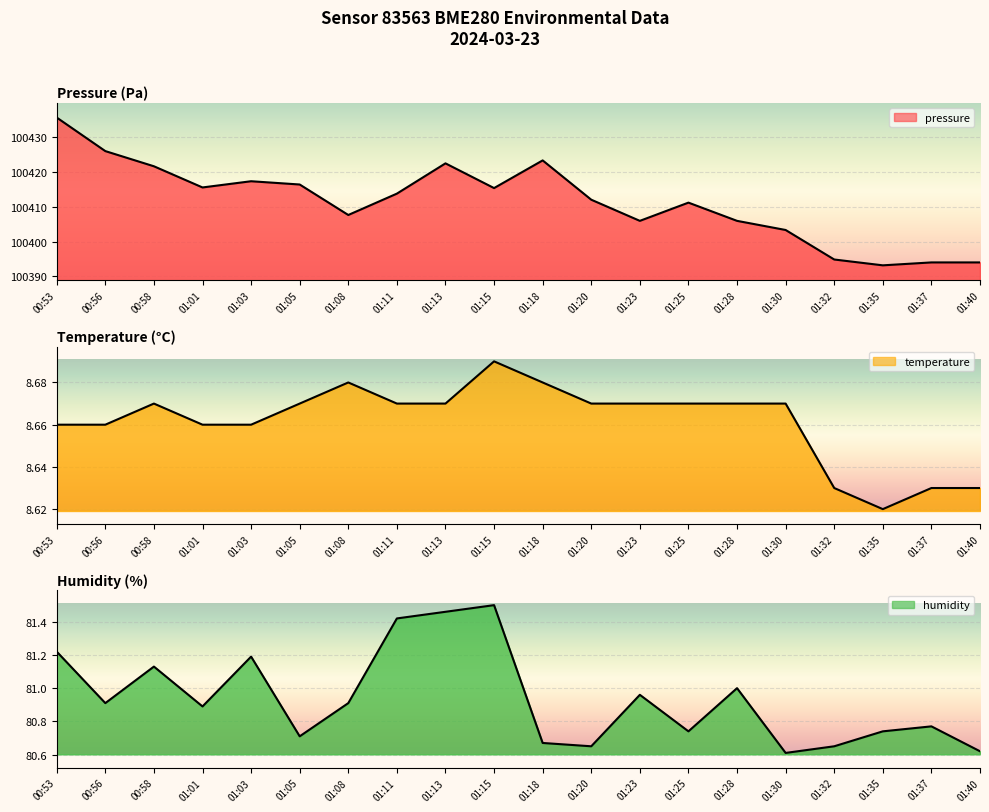

The pressure series shows 36537.8 at 01:05. True or false?

False